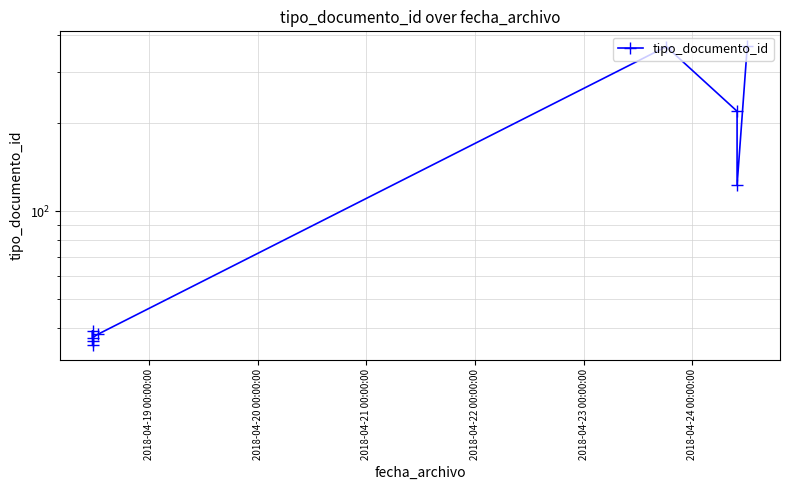

What is the smallest value displayed?

35